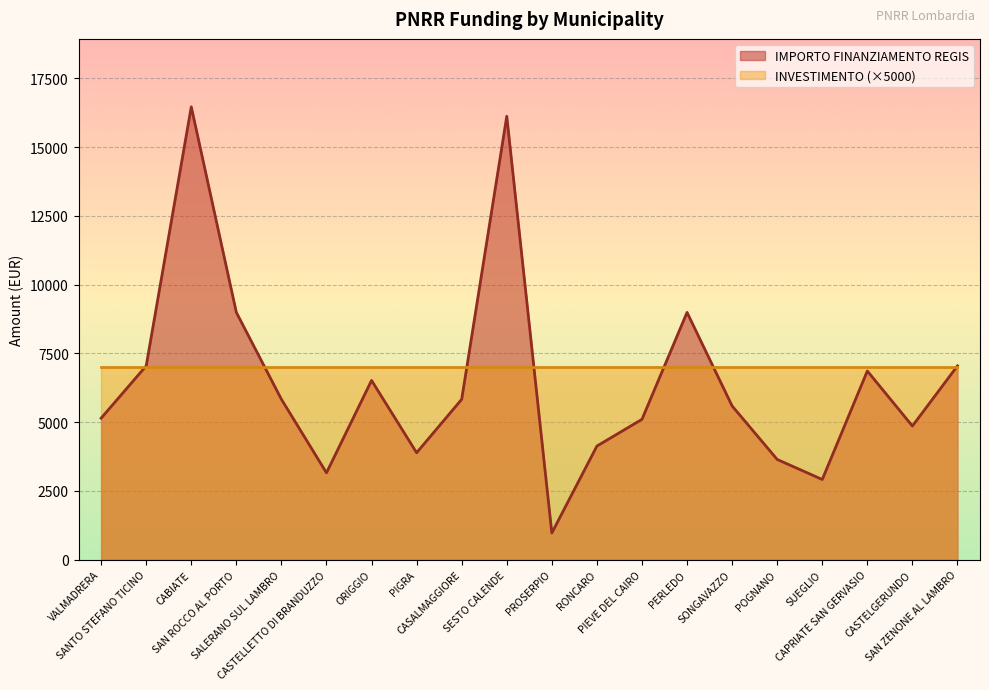

At which category does the data reach its first local peak?

CABIATE